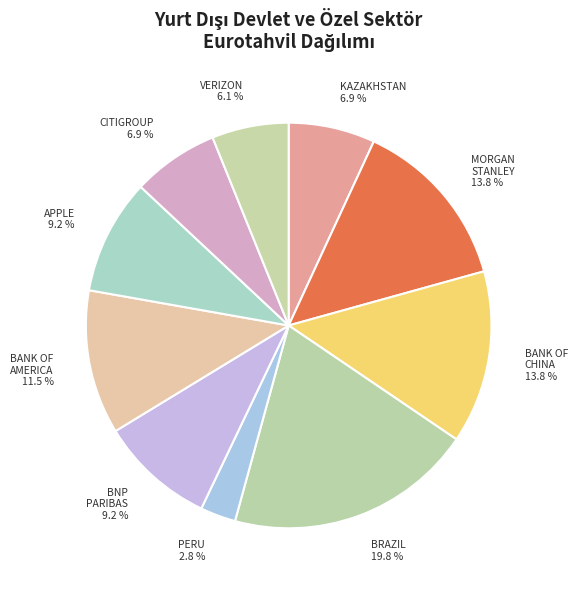

Which category has the smallest portion of the pie?

PERU